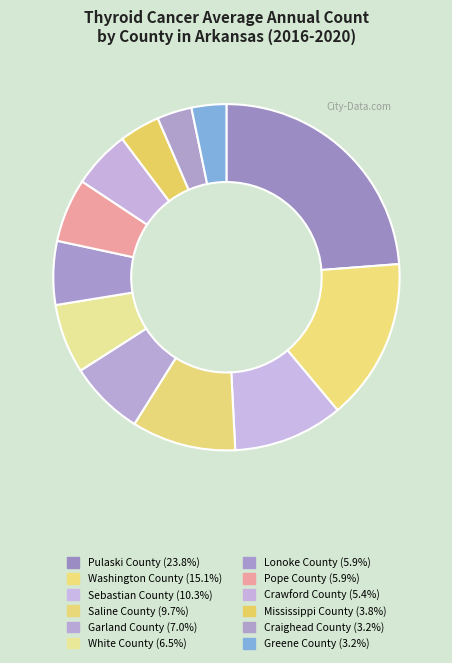

How many segments does this pie chart have?

12